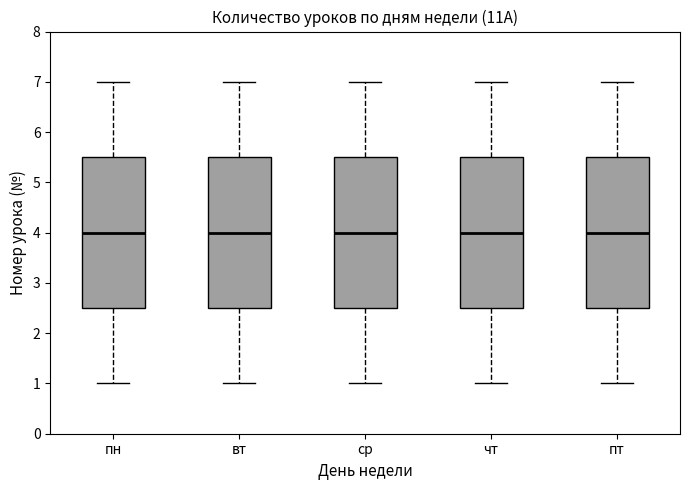

Where is the lower edge of the box for пн on the y-axis? The values are not printed on the chart, so give them approximately, as read against the axis.

2.5